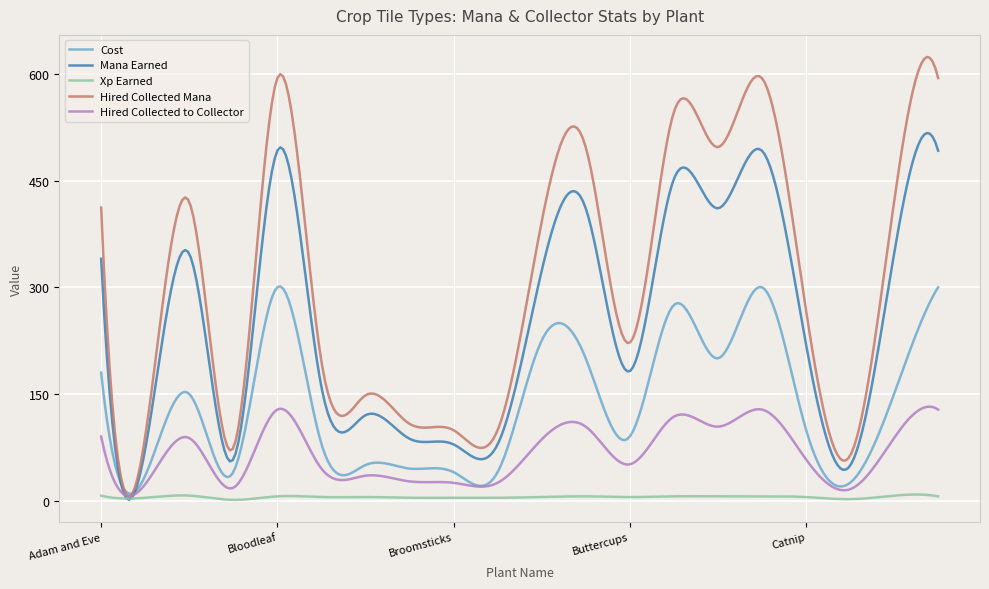

Which series has the largest total across all categories?

Hired Collected Mana